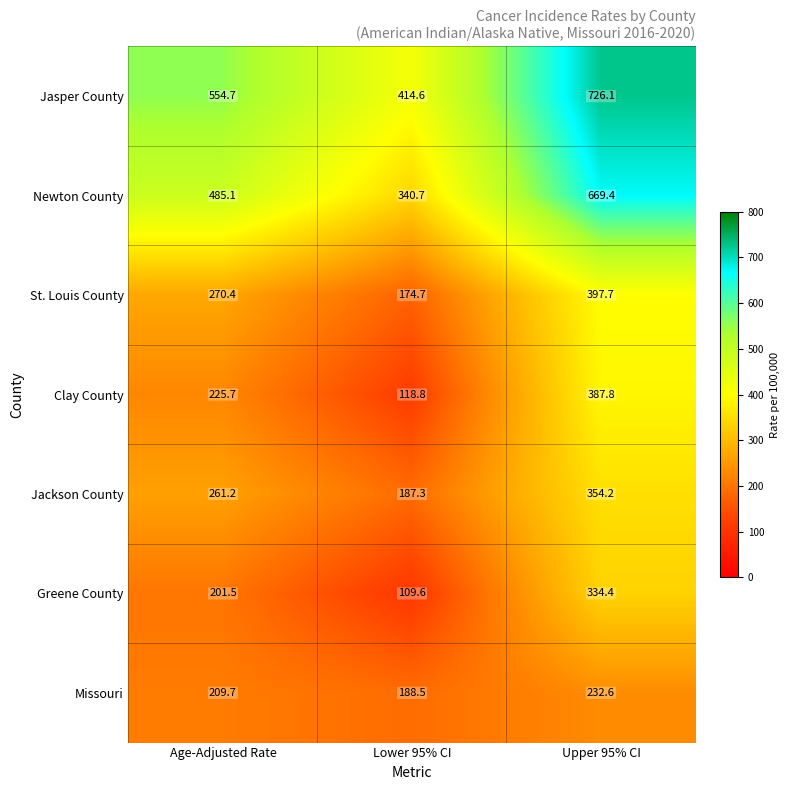

Count the number of categories in the chart.

3